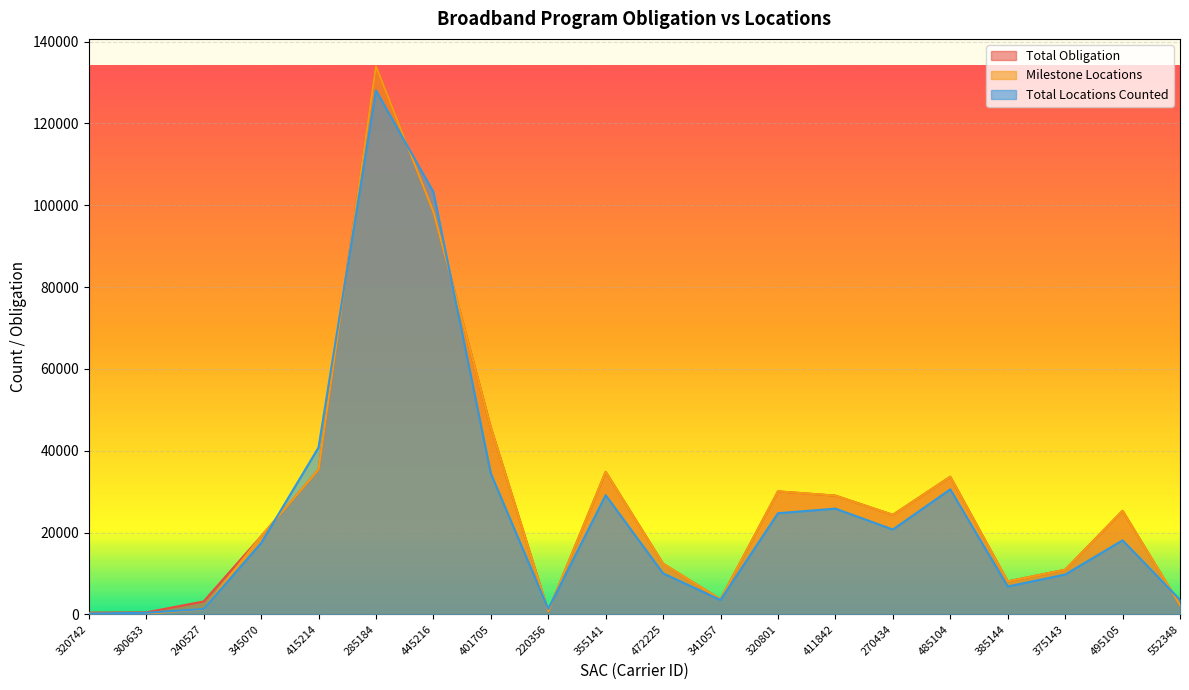

Between 485104 and 552348, which series saw the biggest shift?

Total Obligation